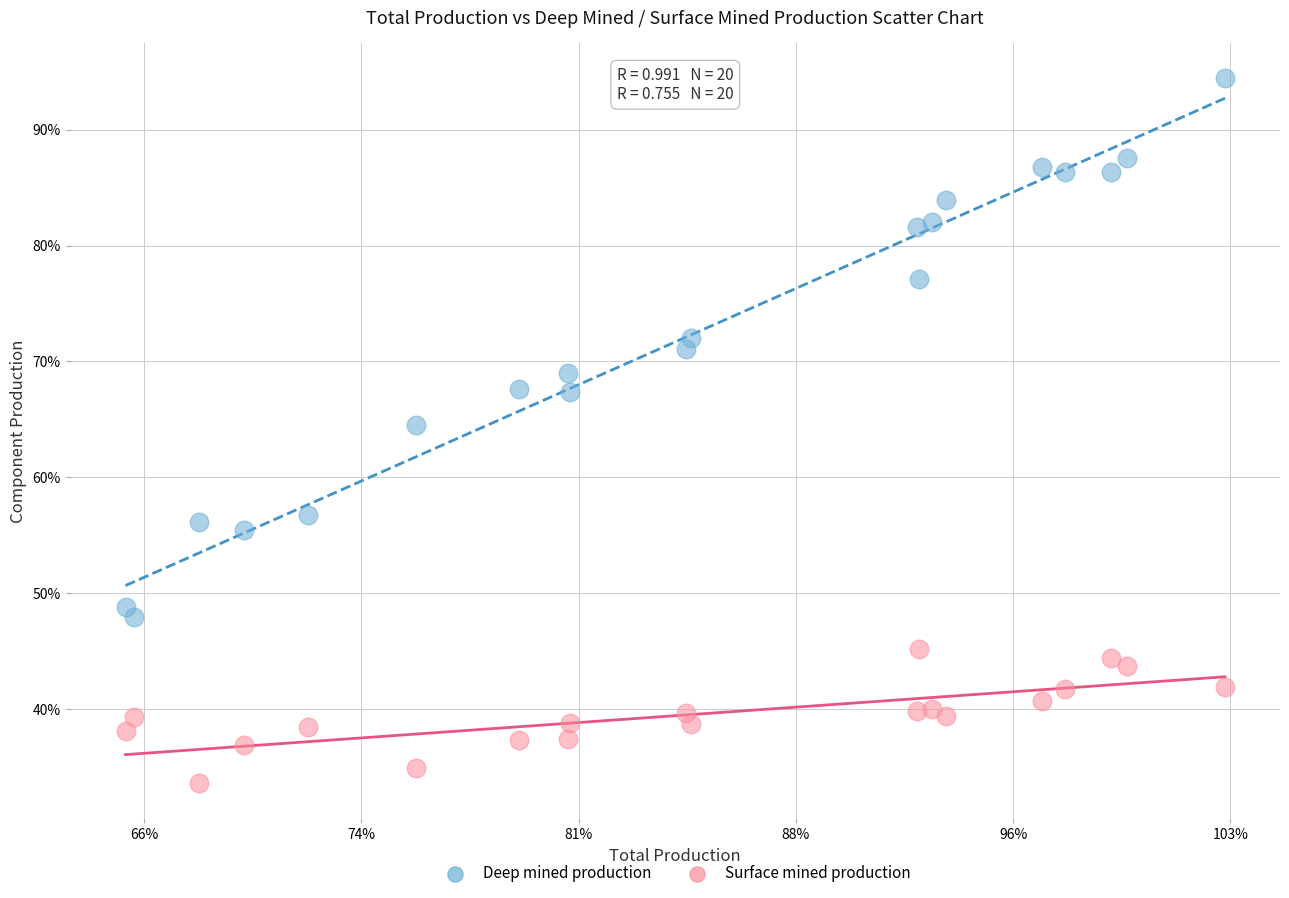

What are all the series names shown in the legend?

Deep mined production, Surface mined production